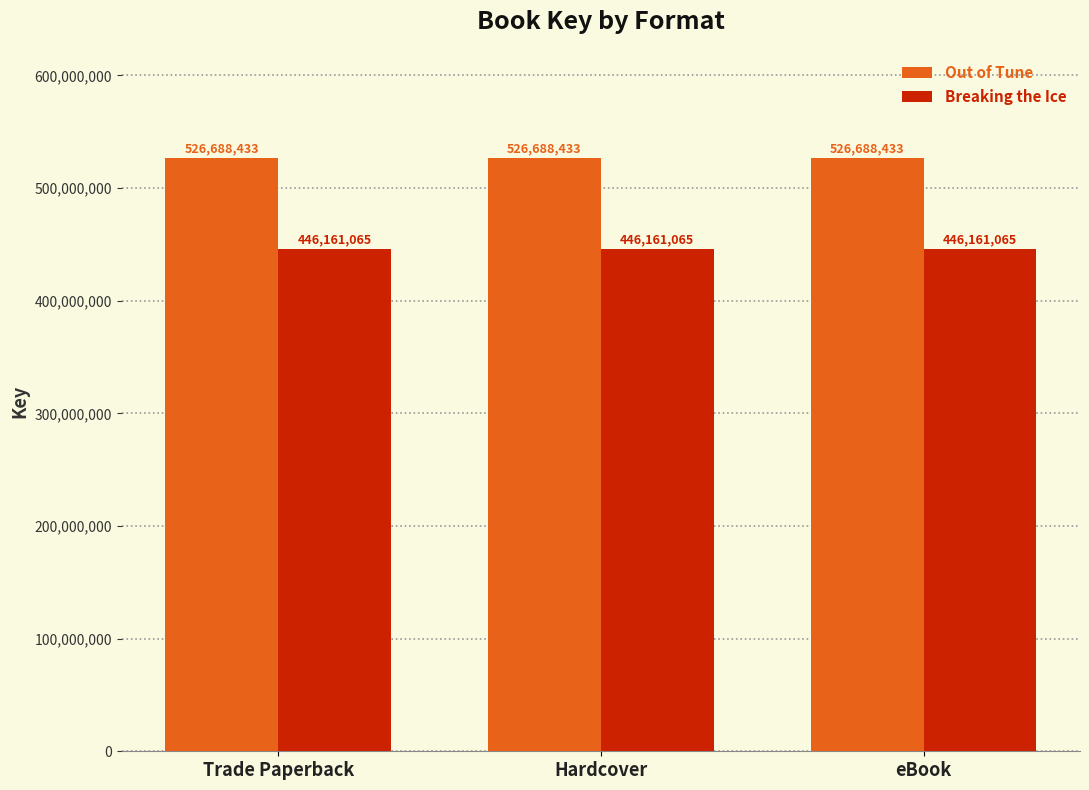

Reading left to right, extract all data points from this chart.

Out of Tune: Trade Paperback=526688433	Hardcover=526688433	eBook=526688433
Breaking the Ice: Trade Paperback=446161065	Hardcover=446161065	eBook=446161065